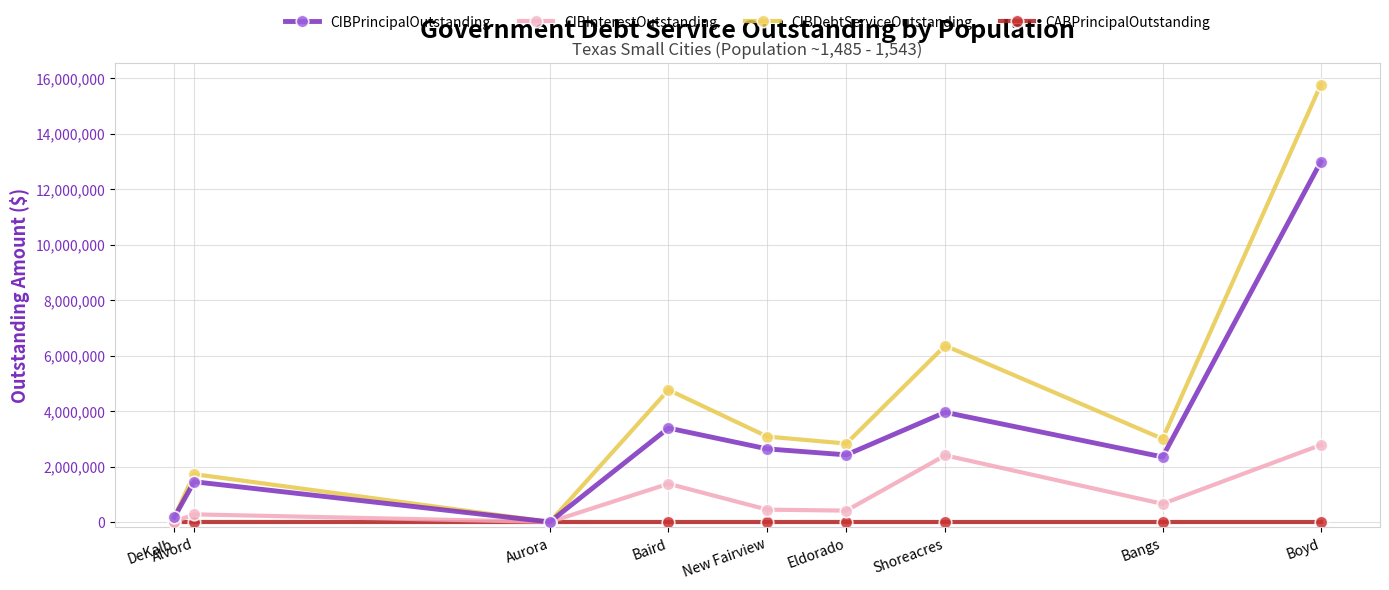

What is the sum of the CIBInterestOutstanding values at New Fairview and Bangs?

1097517.8